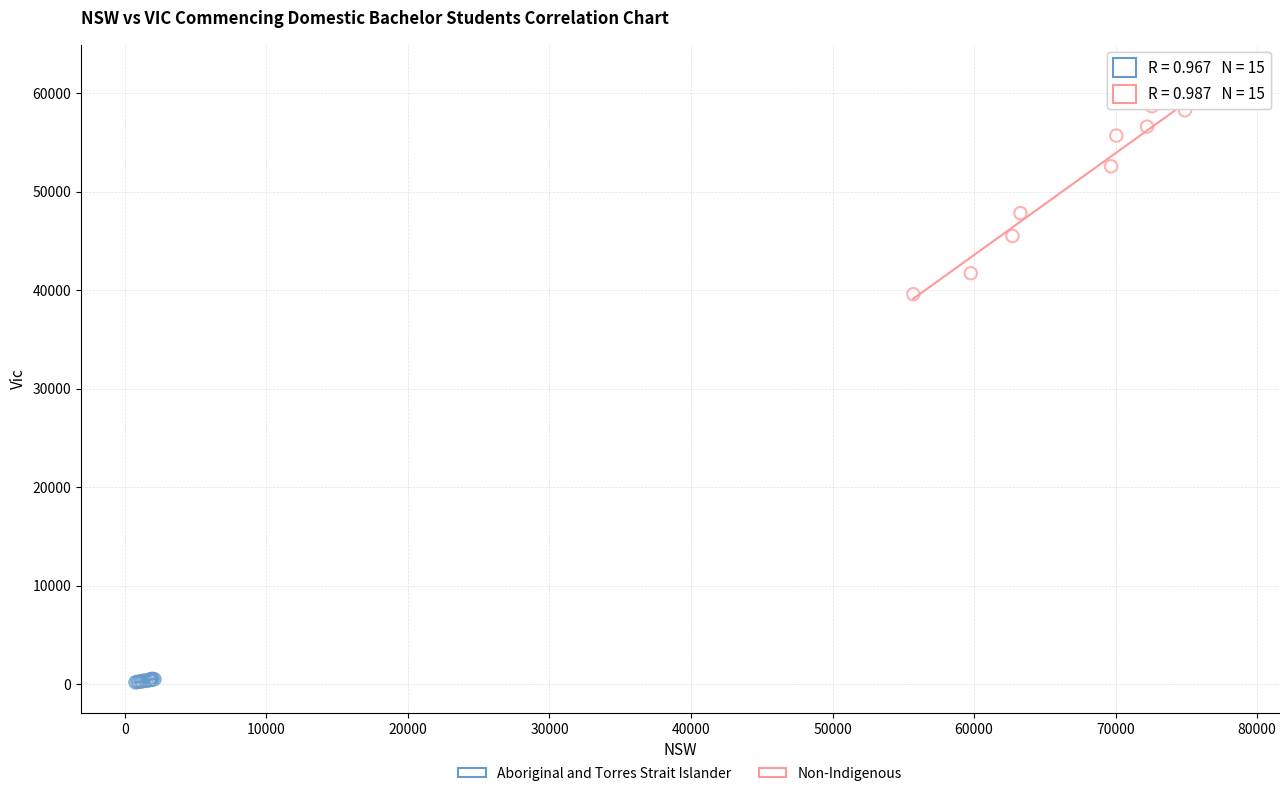

What are all the series names shown in the legend?

Aboriginal and Torres Strait Islander, Non-Indigenous